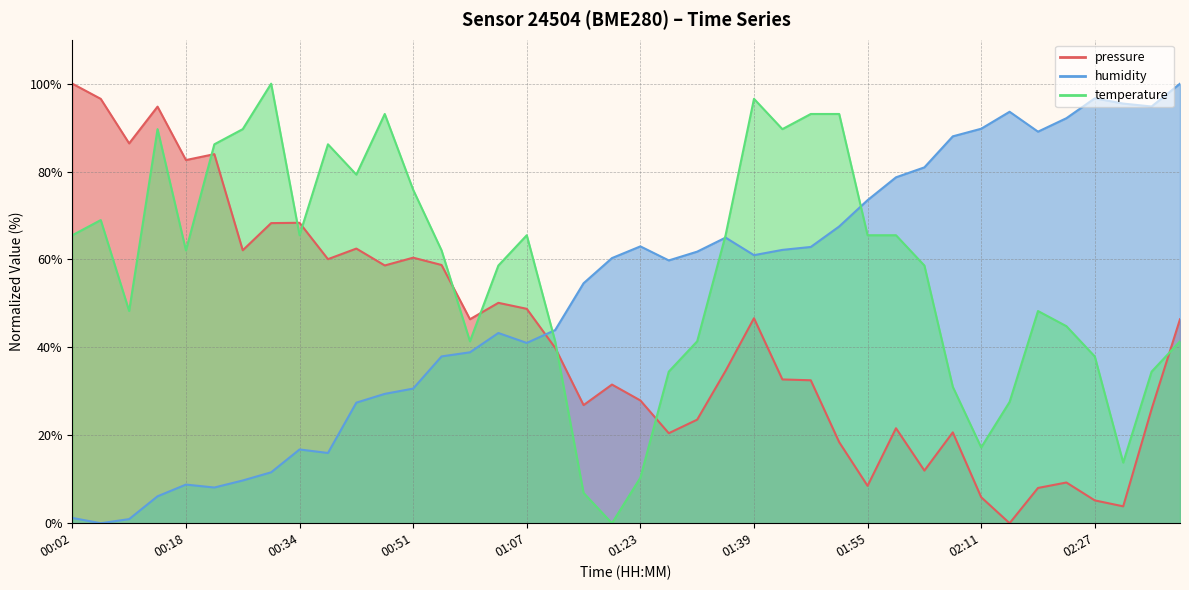

True or false: pressure has more than 1 interior local peaks.

True